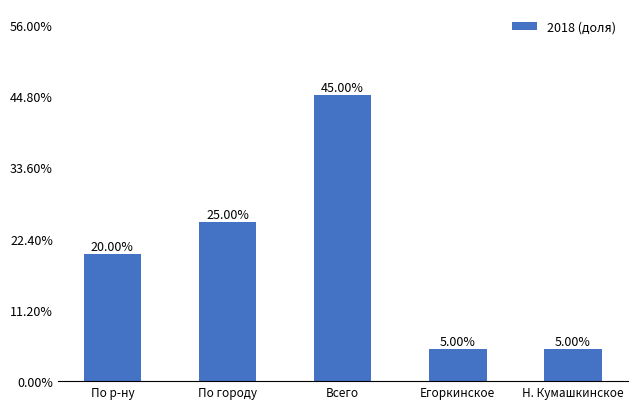

What is the average value?

0.2